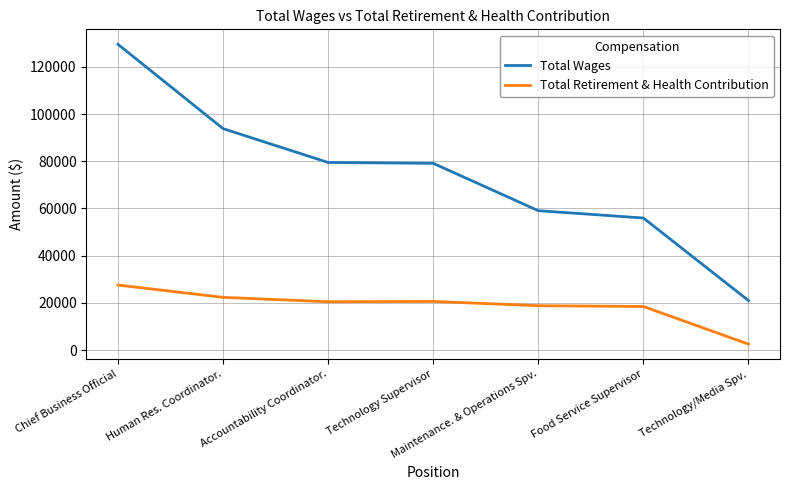

What is the approximate value of Total Retirement & Health Contribution at Accountability Coordinator.?

20467